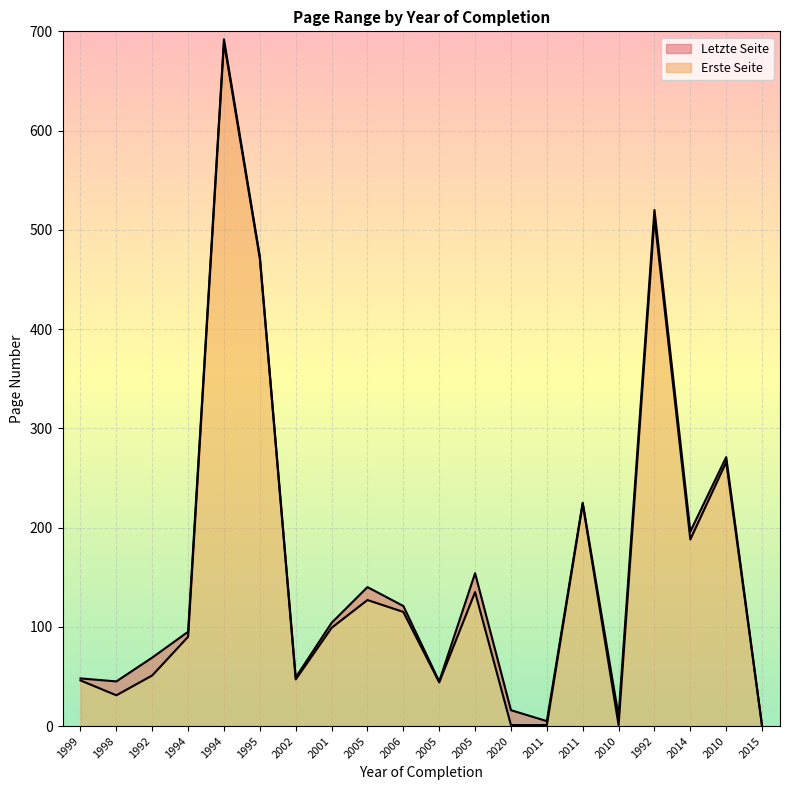

True or false: Letzte Seite and Erste Seite intersect in this chart.

False